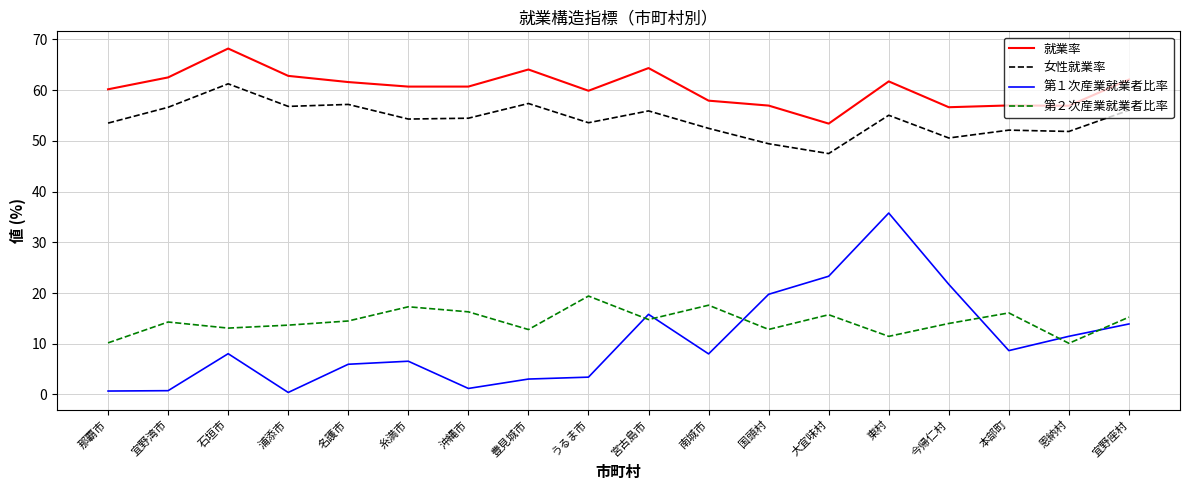

At 今帰仁村, list the series in order from smallest to largest.

第２次産業就業者比率, 第１次産業就業者比率, 女性就業率, 就業率